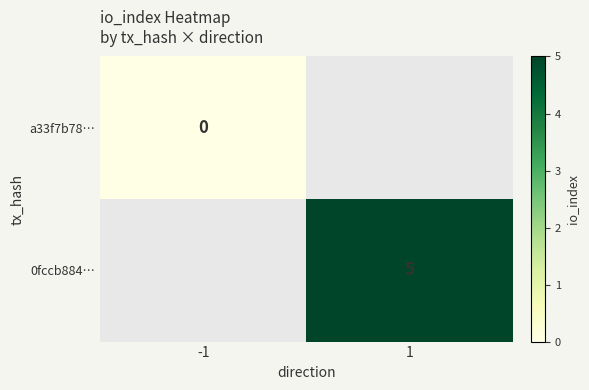

The 0fccb884… series shows 5 at 1. True or false?

True